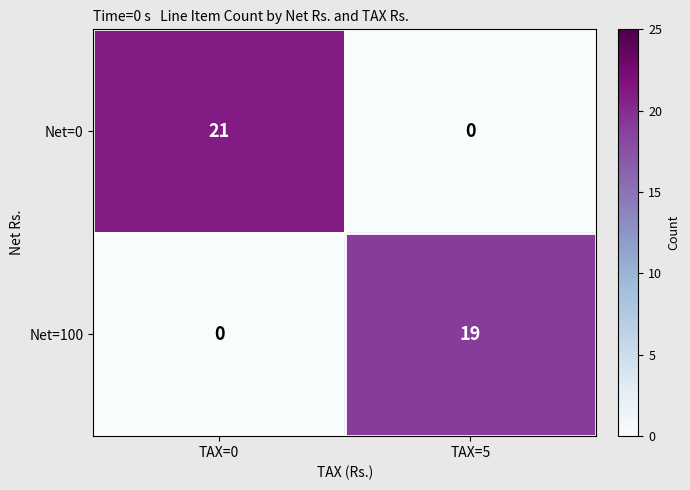

List the series in order of their peak value, lowest first.

Net=100, Net=0